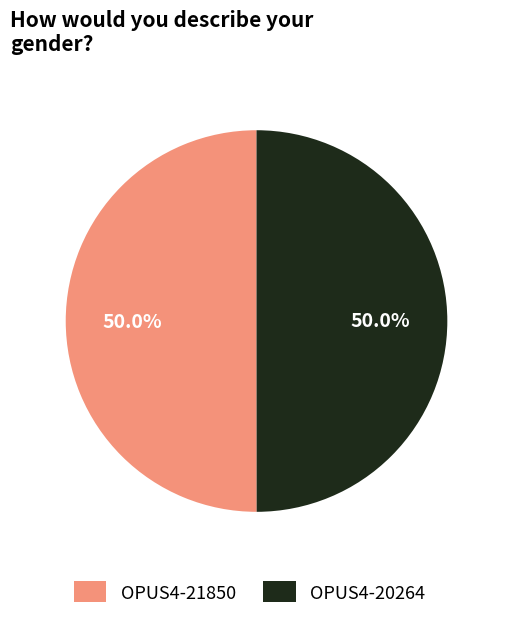

How many slices are in this pie chart?

2